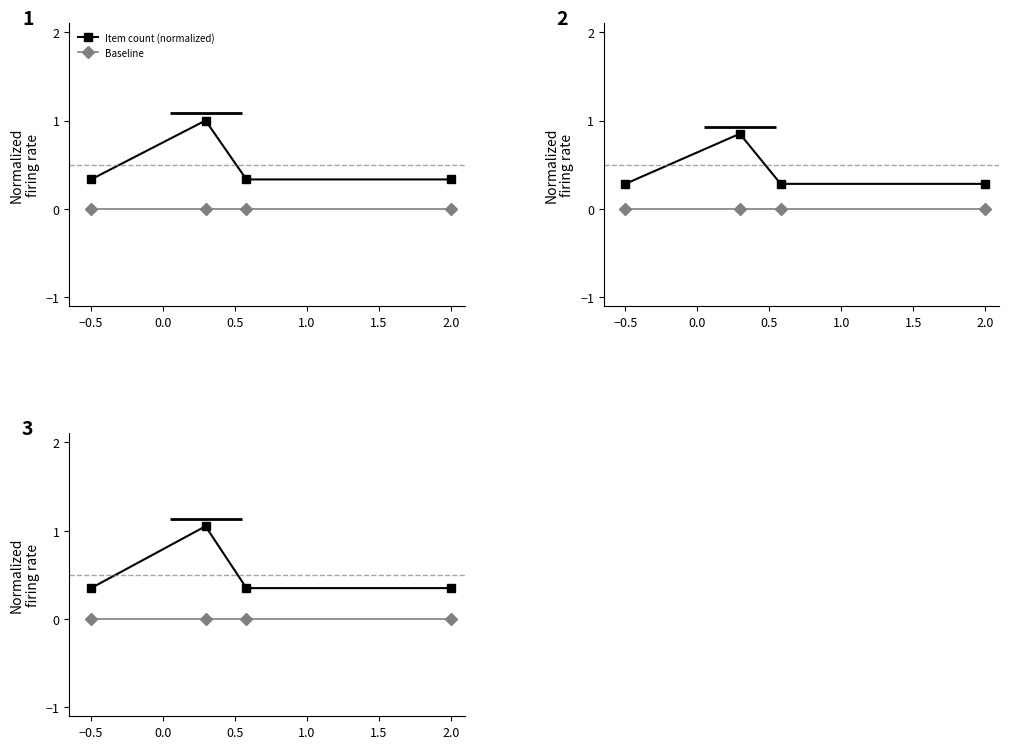

True or false: Item count (normalized) has more than 1 interior local peaks.

False